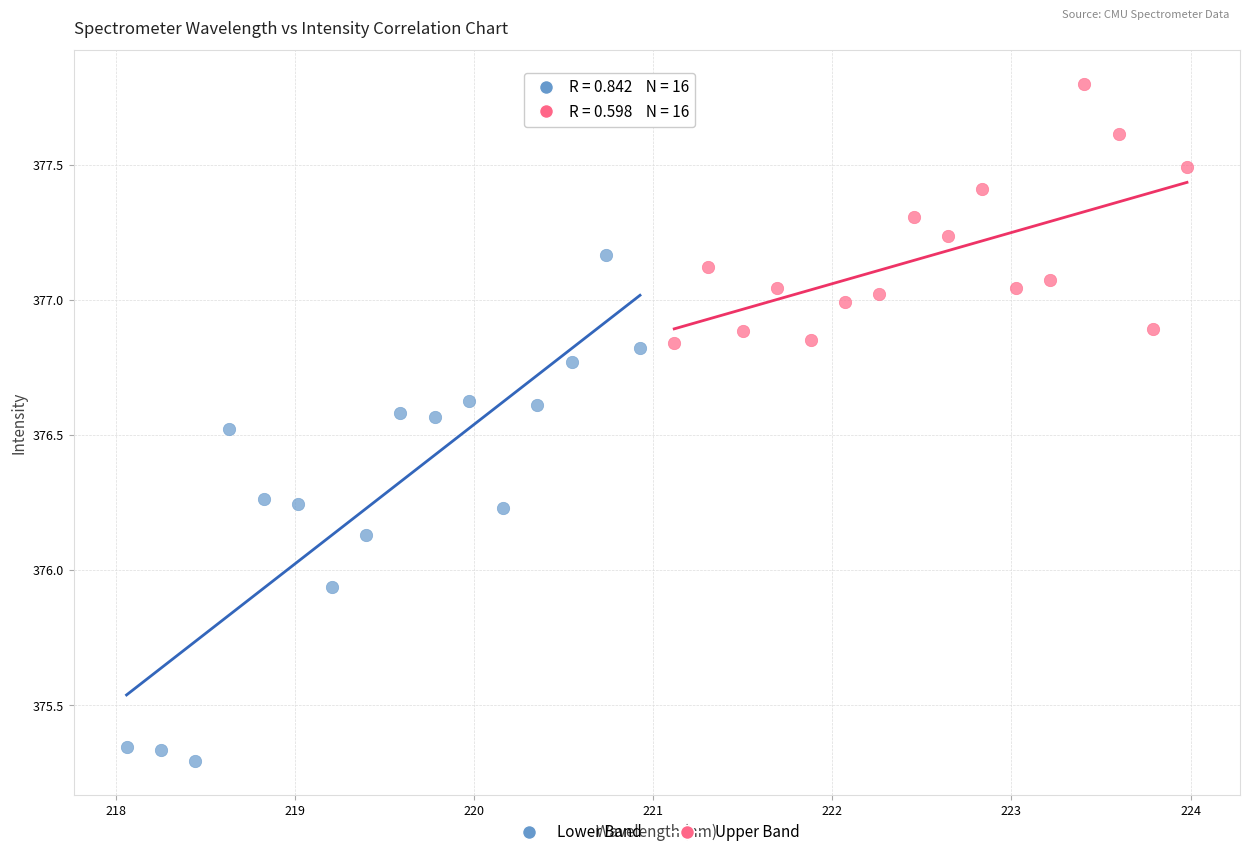

Which series reaches the minimum Y coordinate?

Lower Band